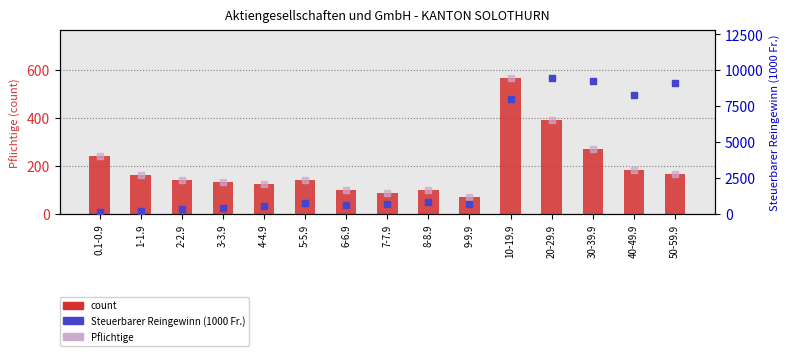

Which series has the widest spread of Y values?

Steuerbarer Reingewinn